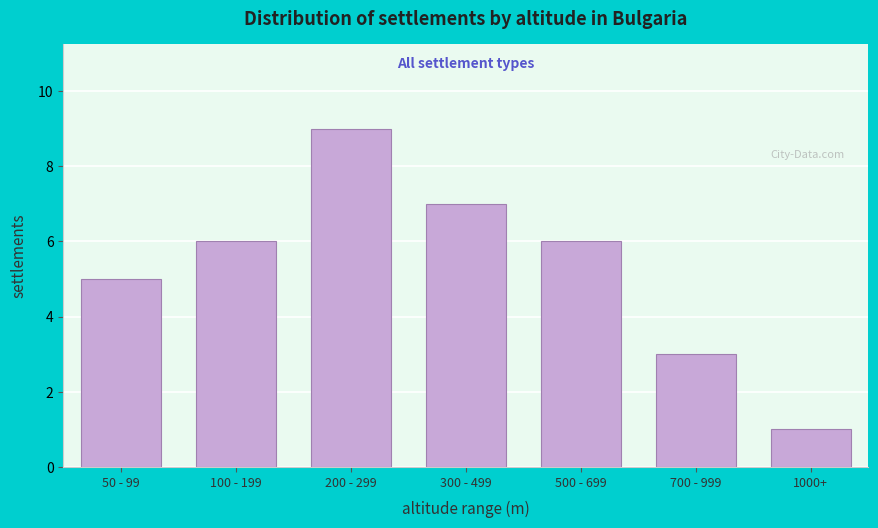

Reading right to left, list all the values displayed in this chart.

1	3	6	7	9	6	5